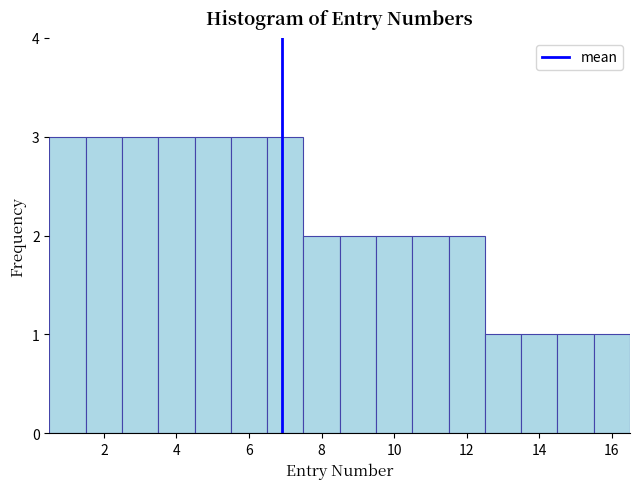

Reading left to right, transcribe this chart: for each bar, give the range it covers on the x-axis and its height. Neither the bar edges nor the heights are printed on the chart, so give them approximately, as read against the axes.

0.5 to 1.5: 3
1.5 to 2.5: 3
2.5 to 3.5: 3
3.5 to 4.5: 3
4.5 to 5.5: 3
5.5 to 6.5: 3
6.5 to 7.5: 3
7.5 to 8.5: 2
8.5 to 9.5: 2
9.5 to 10.5: 2
10.5 to 11.5: 2
11.5 to 12.5: 2
12.5 to 13.5: 1
13.5 to 14.5: 1
14.5 to 15.5: 1
15.5 to 16.5: 1